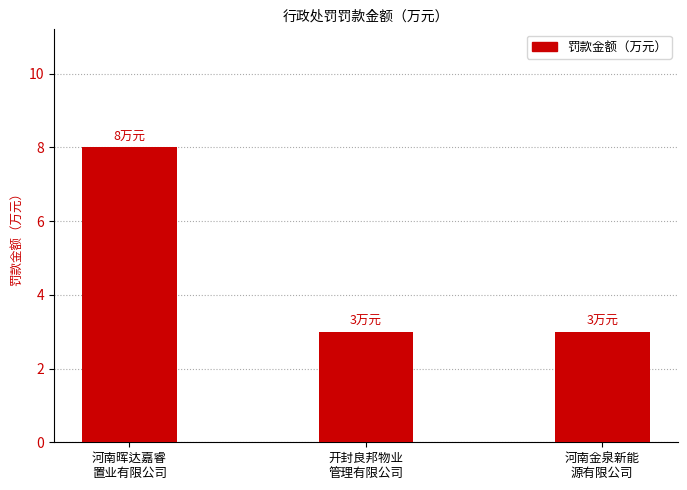

What is the label of the 2nd bar from the right?

开封良邦物业
管理有限公司